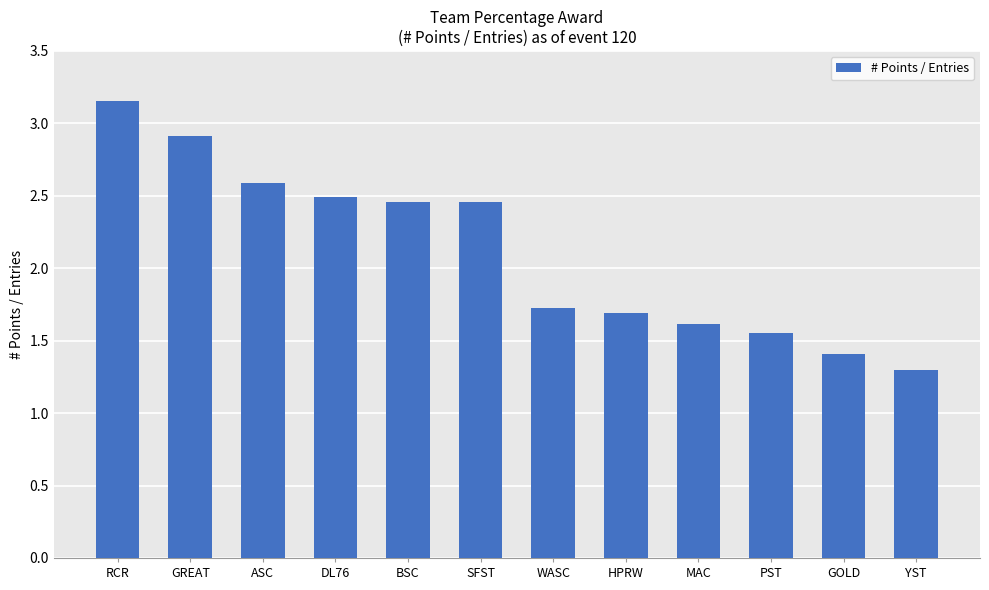

What is the average value?

2.1